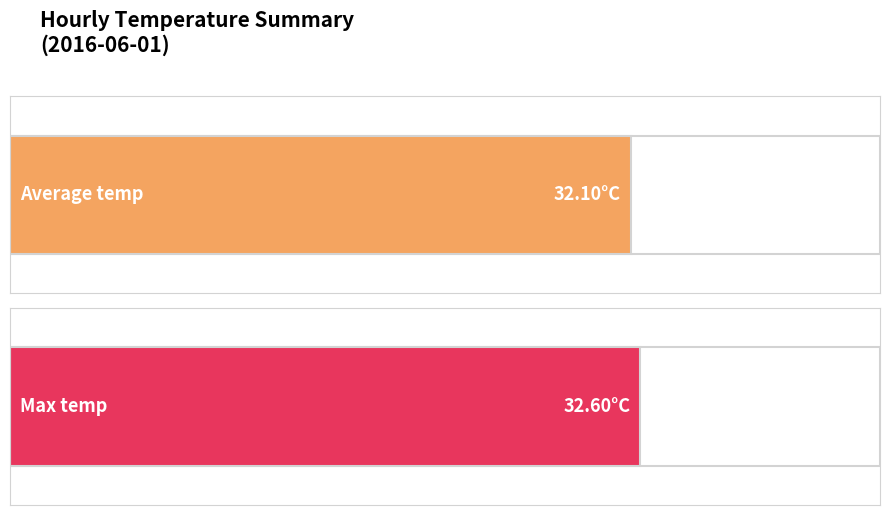

The value of Average temp at 03:00 is 55.6. True or false?

False